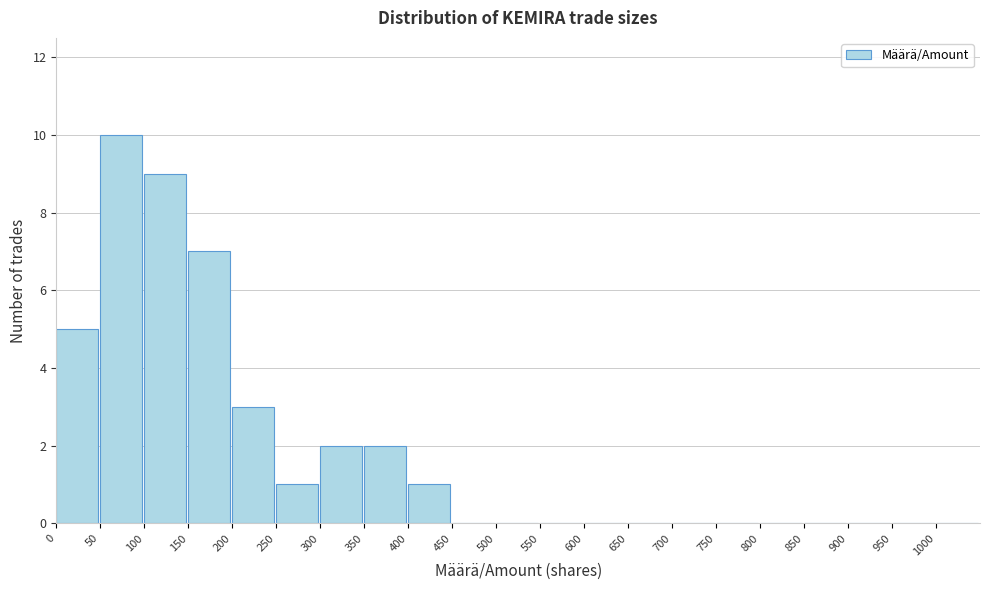

How tall is the bar that spans 400 to 450 on the x-axis? The values are not printed on the chart, so give them approximately, as read against the axis.

1